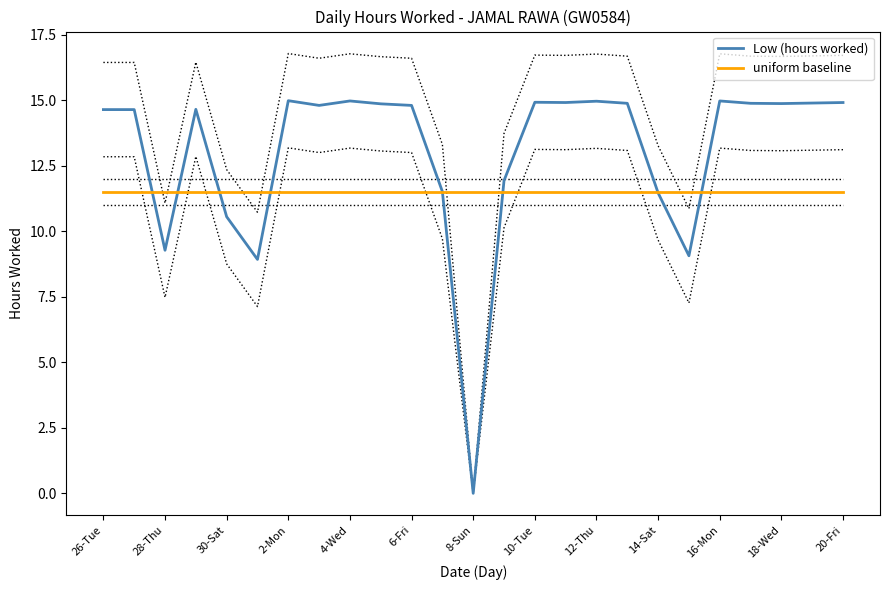

How many intersections are there between uniform baseline and Low (hours worked)?

8